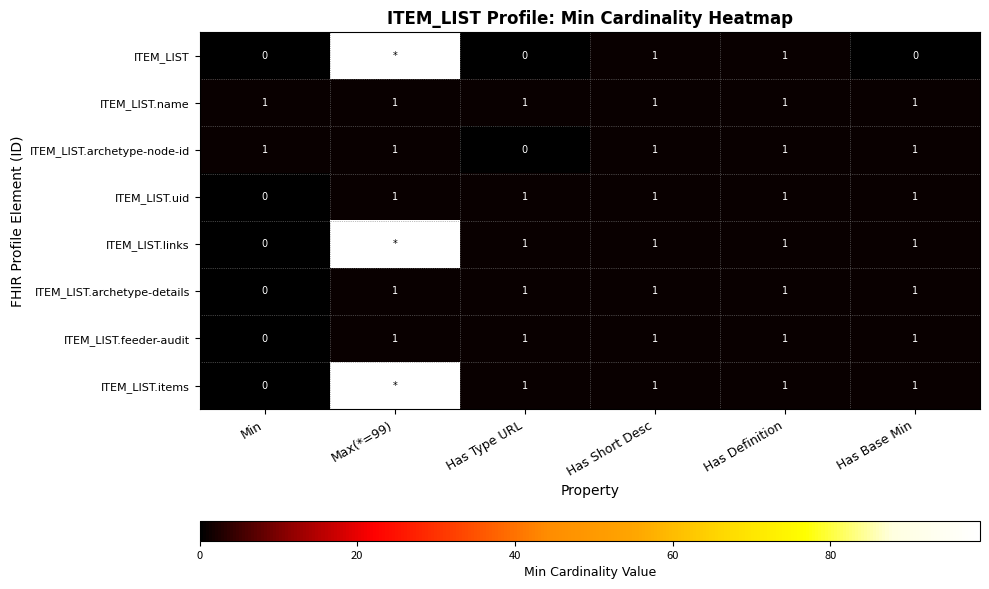

What is the sum of all ITEM_LIST.uid values?

5